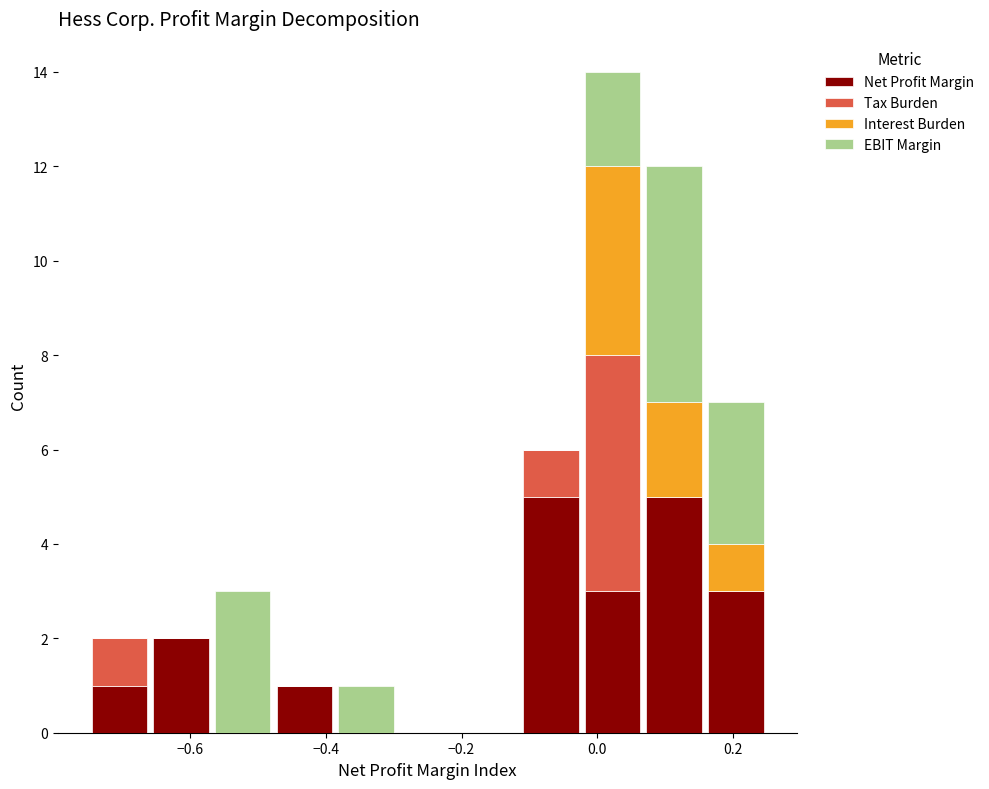

Reading left to right, transcribe this chart: for each stacked bar, give the range it covers on the x-axis and its total height. Neither the bar edges nor the heights are printed on the chart, so give them approximately, as read against the axes.

-0.74 to -0.66: 2
-0.66 to -0.56: 2
-0.56 to -0.48: 3
-0.48 to -0.38: 1
-0.38 to -0.30: 1
-0.30 to -0.20: 0
-0.20 to -0.12: 0
-0.12 to -0.02: 6
-0.02 to 0.06: 14
0.06 to 0.16: 12
0.16 to 0.26: 7